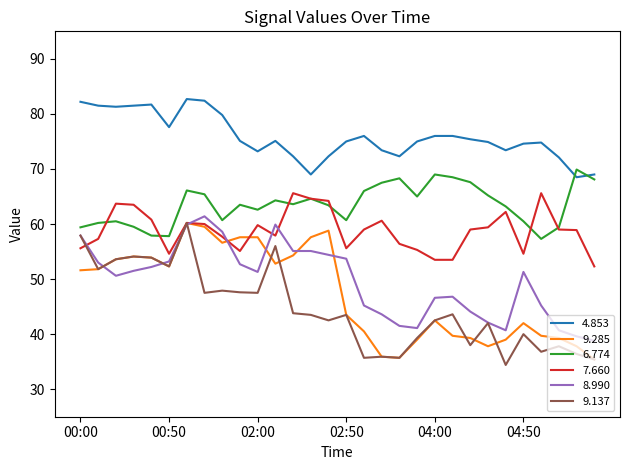

True or false: 6.774 and 9.285 cross at least once.

False